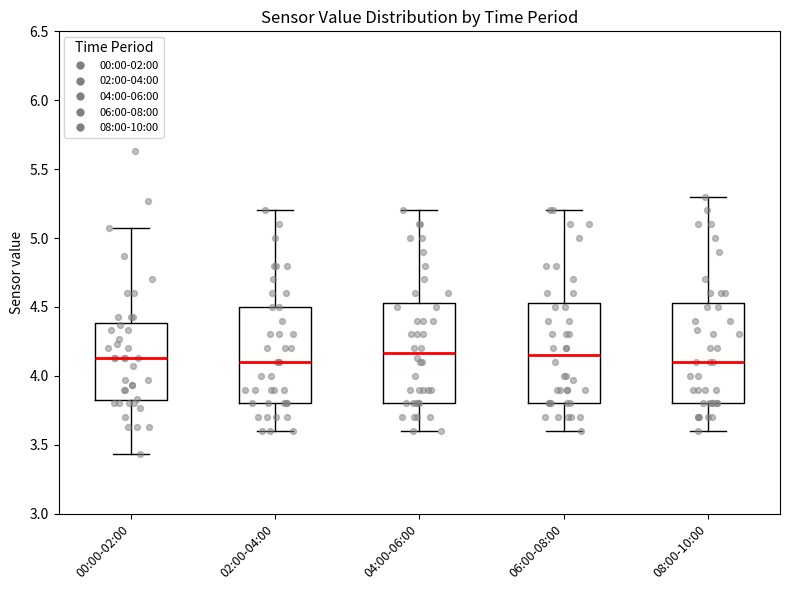

Where does the median line of the box for 06:00-08:00 sit on the y-axis? The values are not printed on the chart, so give them approximately, as read against the axis.

4.15